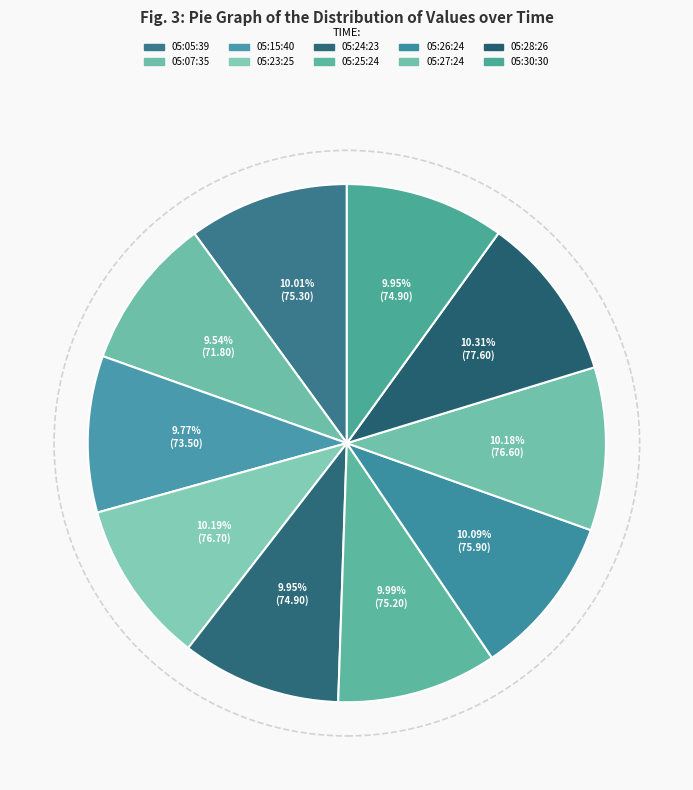

How many segments does this pie chart have?

10